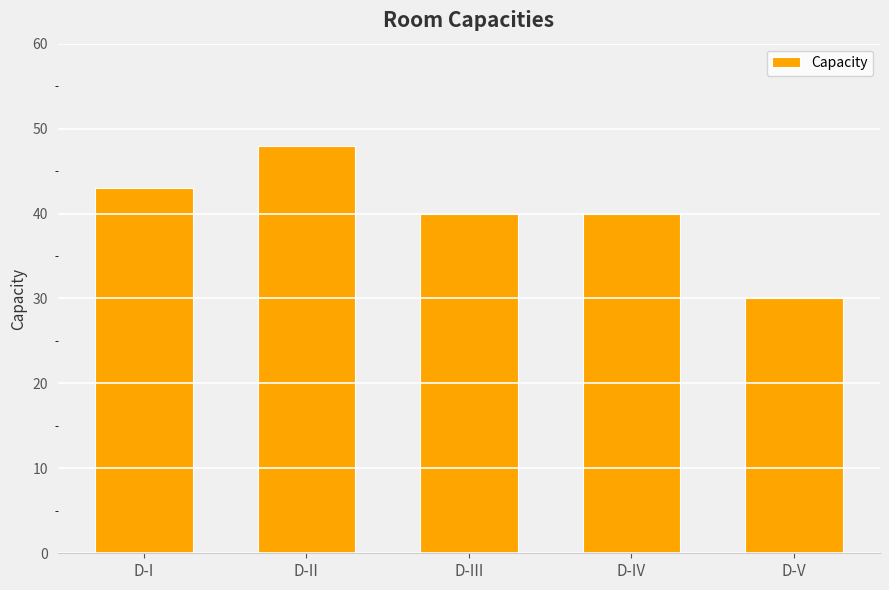

Which category has the highest value across all series?

D-II